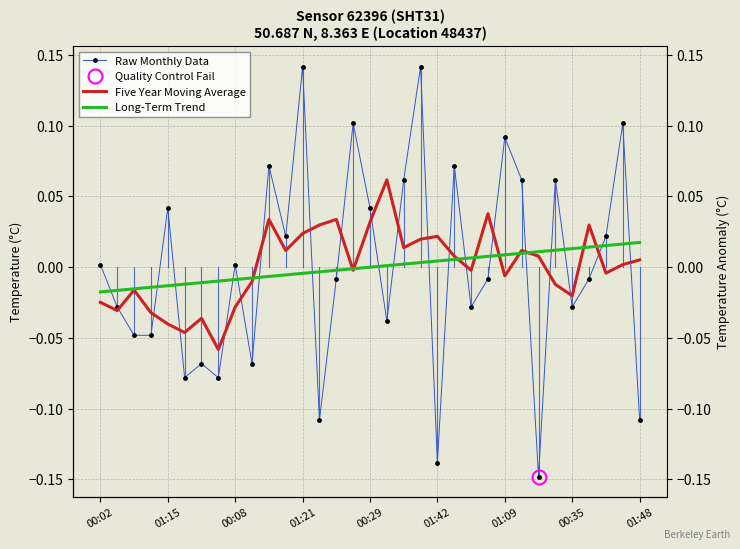

The value of Raw Monthly Data at 01:15 is 0.0. True or false?

True